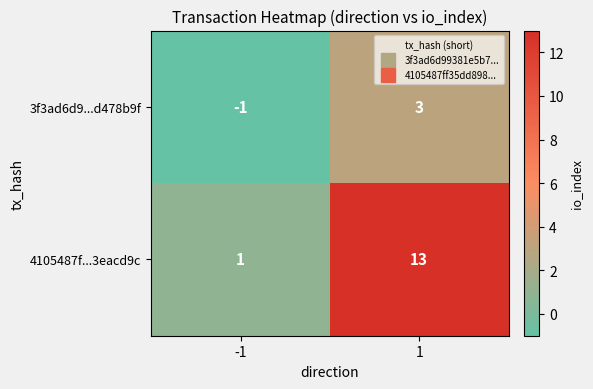

Is it true that 3f3ad6d9...d478b9f equals 4 at 1?

False